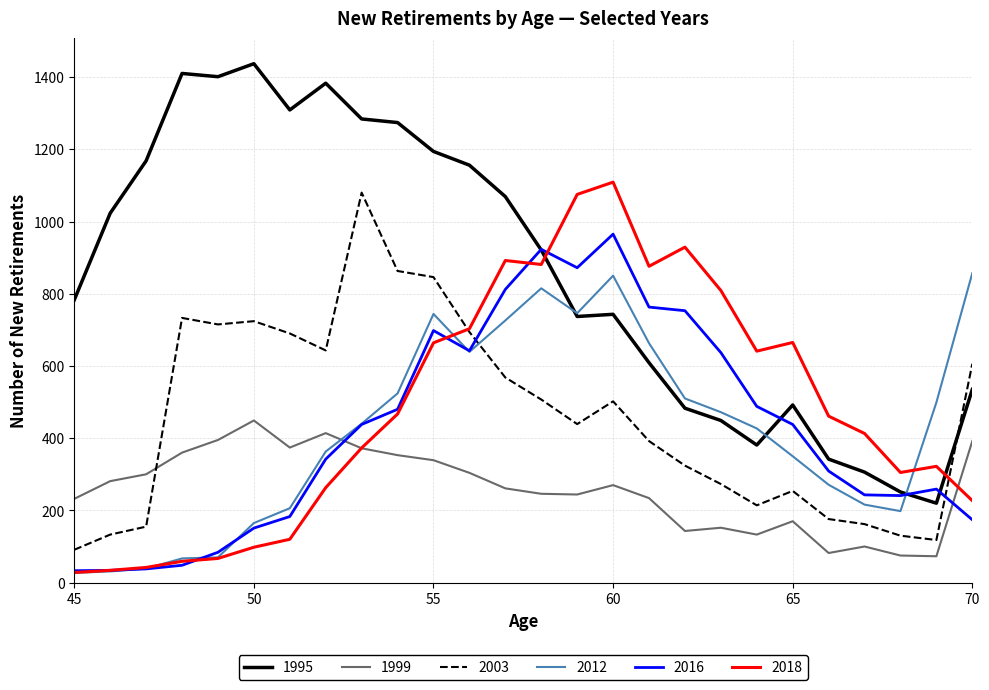

In 2012, how many points are higher than both neighbors (excluding endpoints)?

3